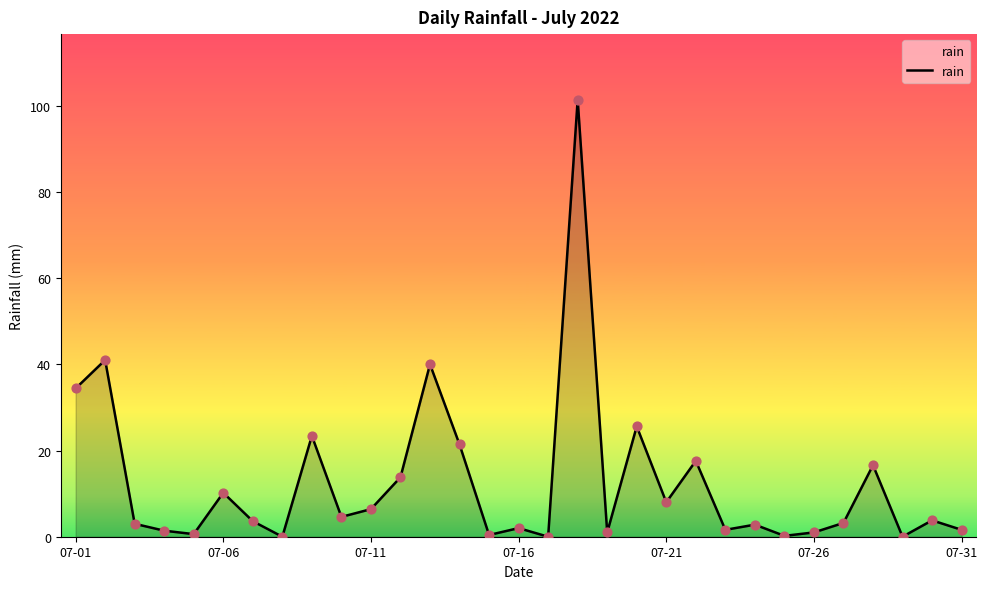

What is the maximum value shown in the chart?

101.4